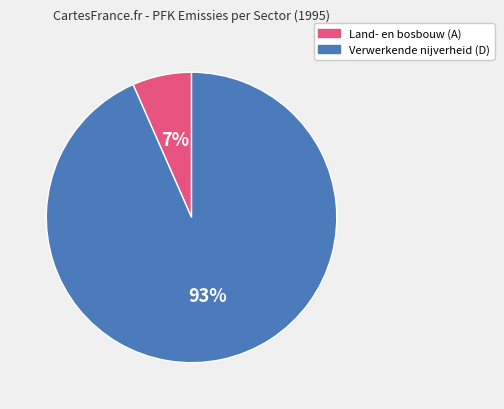

Count the number of slices in the pie.

2